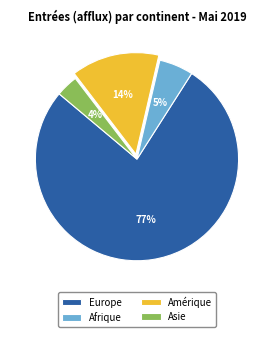

Does any single category account for the majority?

Yes